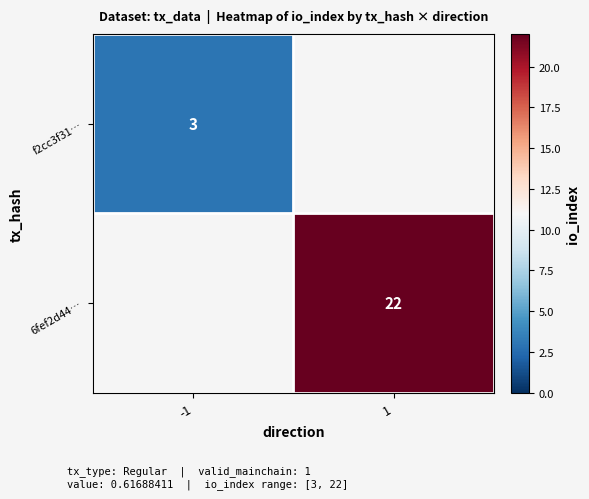

What is the minimum value shown in the chart?

3.0